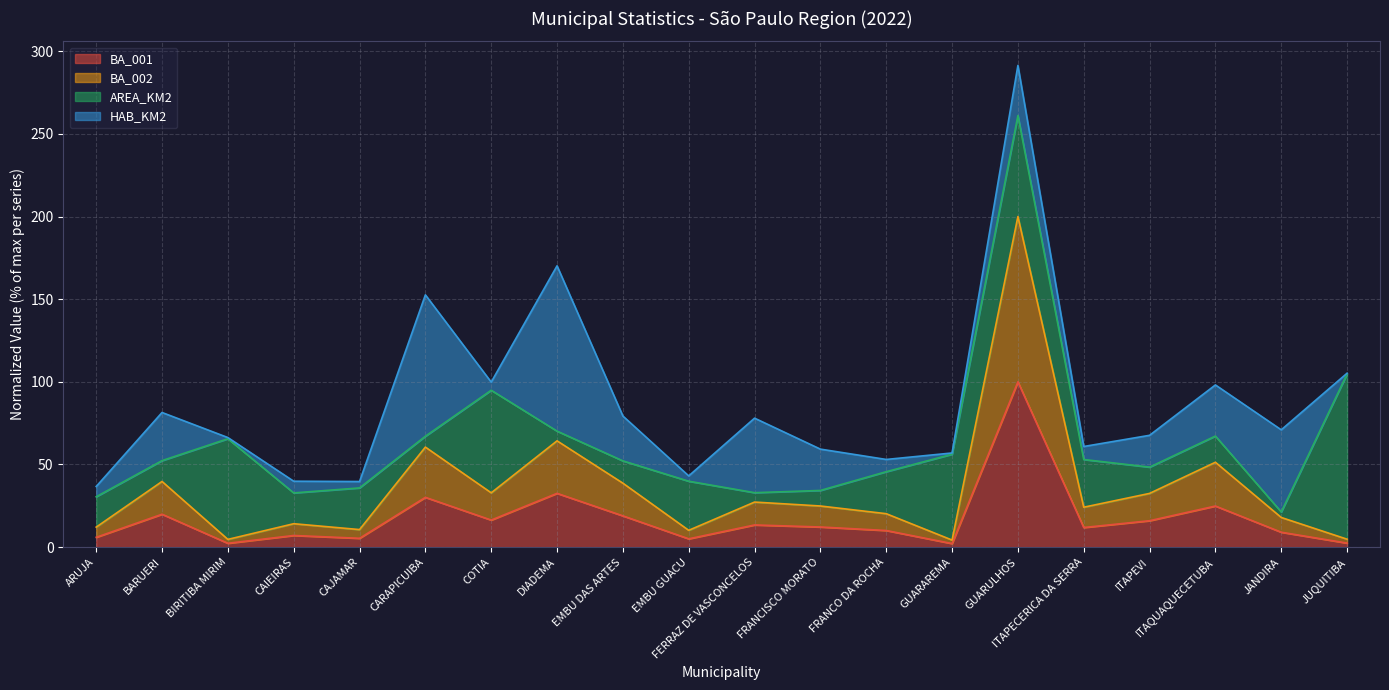

Is it true that BA_002 equals 10.6 at CAJAMAR?

True